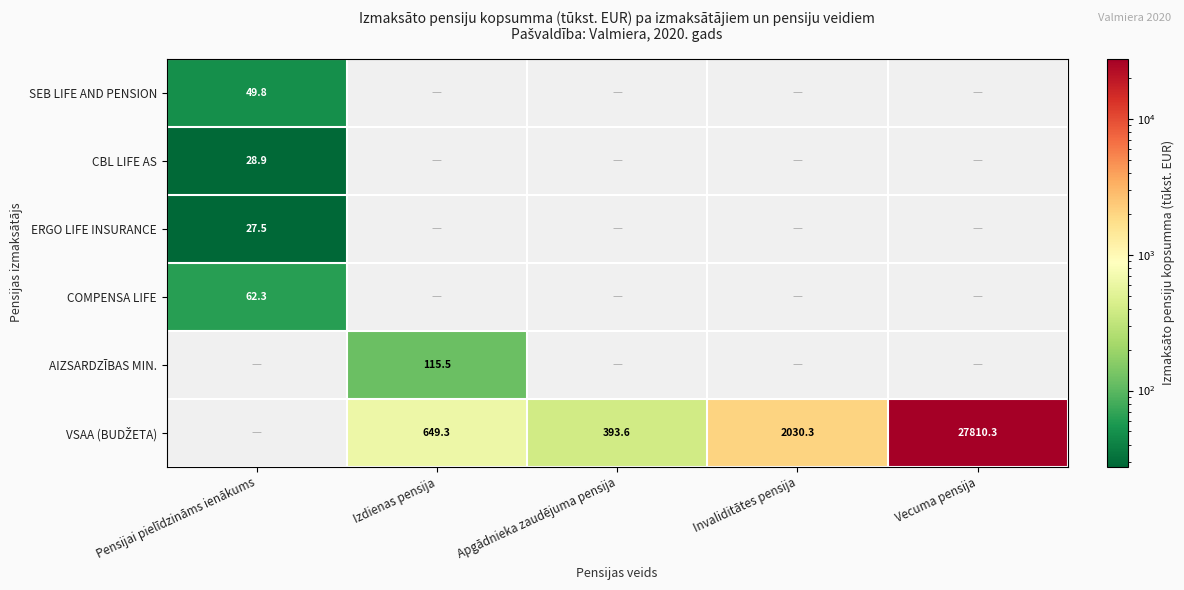

At how many categories does at least one series exceed 27795?

1